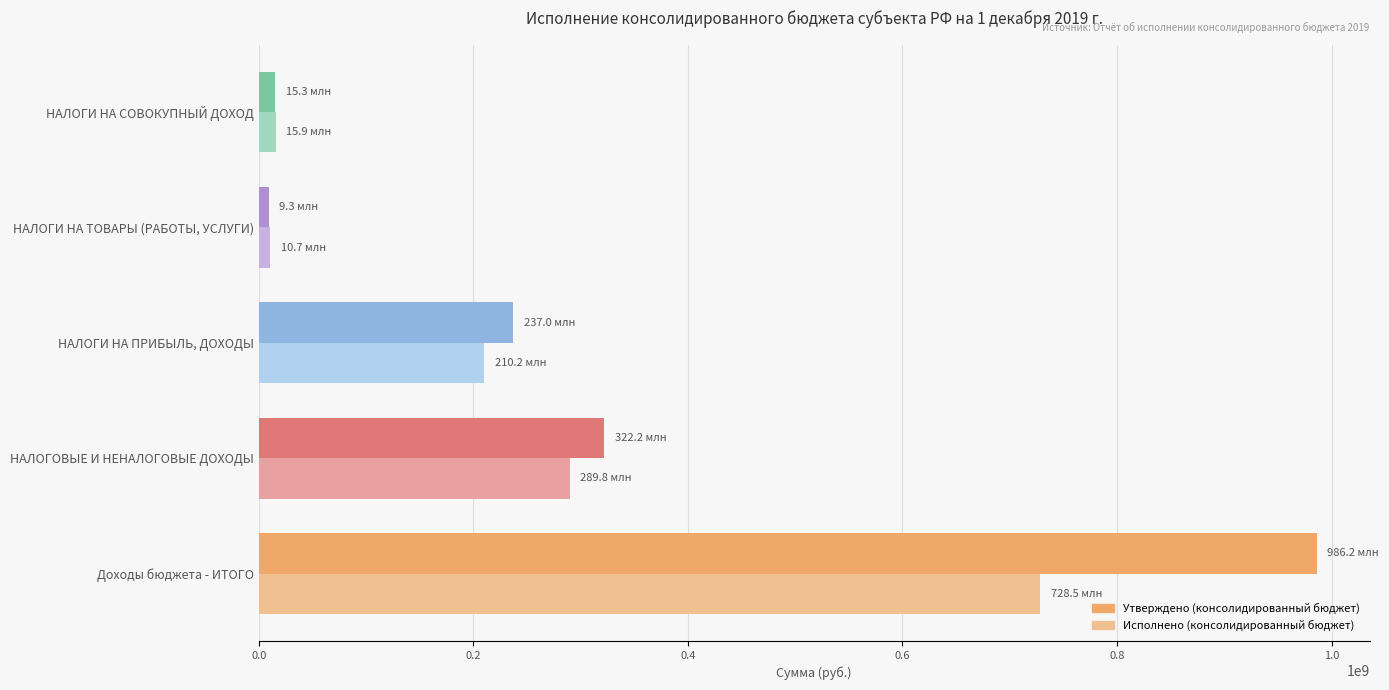

How many values in the Исполнено (консолидированный бюджет) series are below 210195398?

2